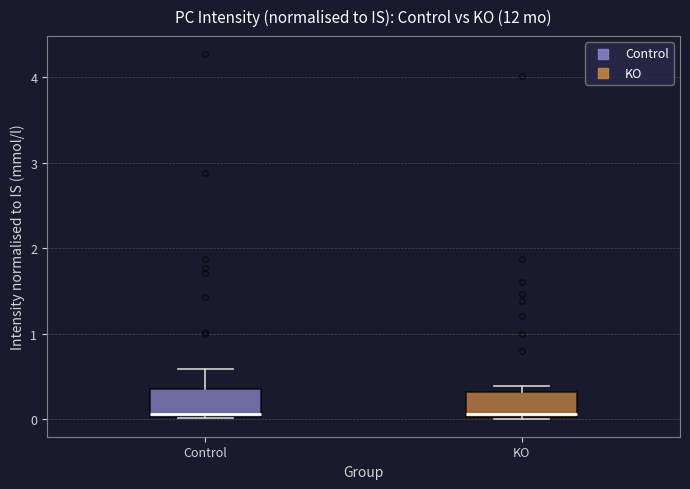

Reading left to right, read every box against the y-axis: the position of its median line, the range the box covers, and the ends of its whiskers. The values are not printed on the chart, so give them approximately, as read against the axis.

Control: median 0.1, box 0.0 to 0.4, whiskers 0.0 to 0.6
KO: median 0.1, box 0.0 to 0.3, whiskers 0.0 to 0.4